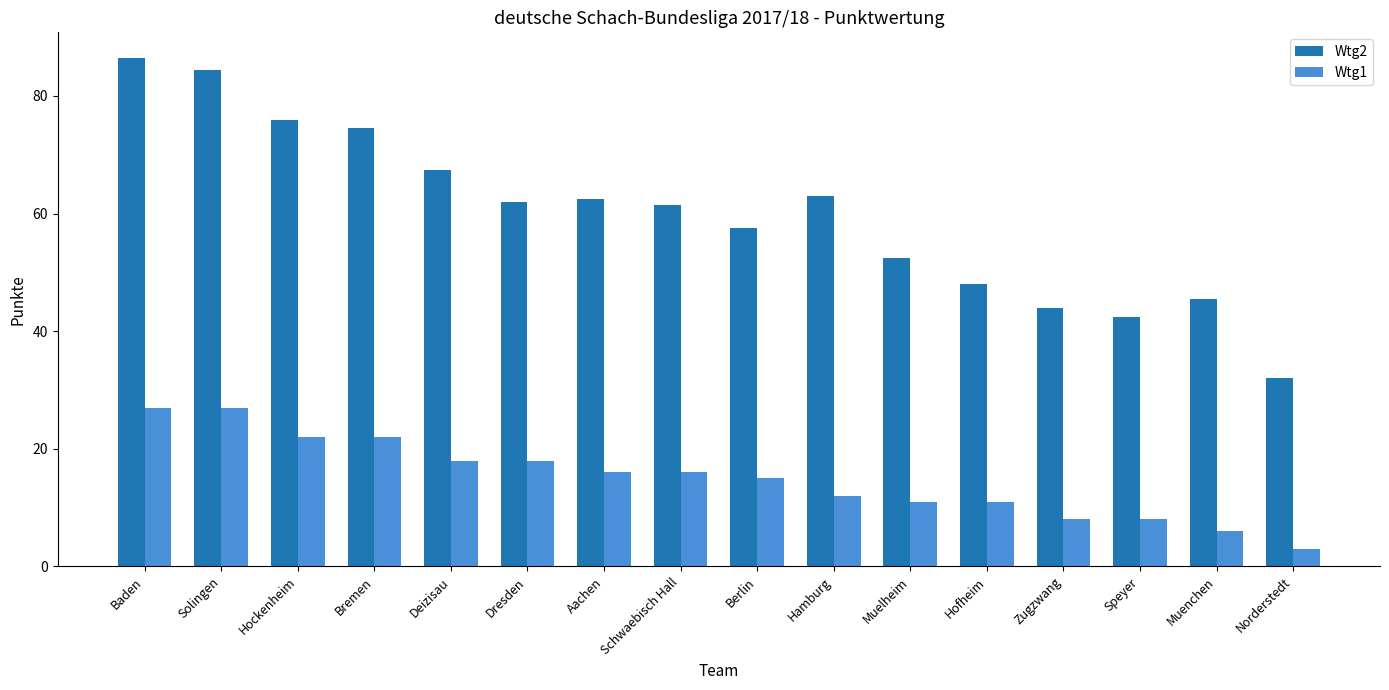

At which category is the sum across all series the highest?

Baden